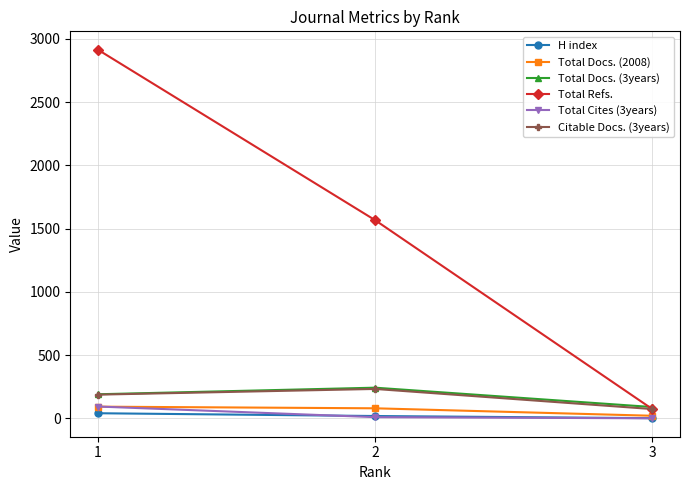

Which series has the largest range (max minus min)?

Total Refs.